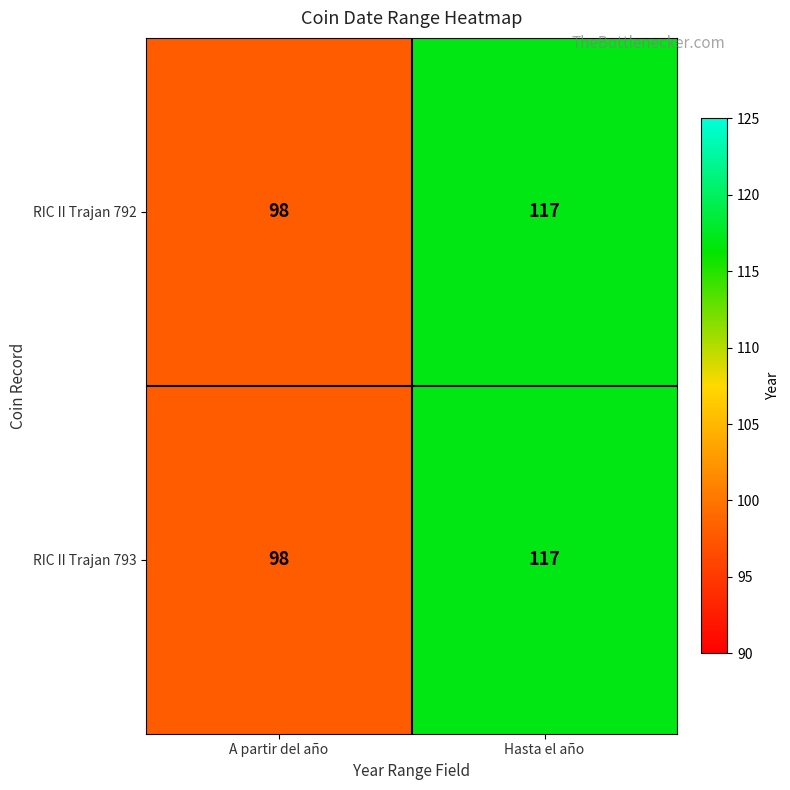

Reading left to right, transcribe all the data shown in this chart.

RIC II Trajan 792: 98	117
RIC II Trajan 793: 98	117